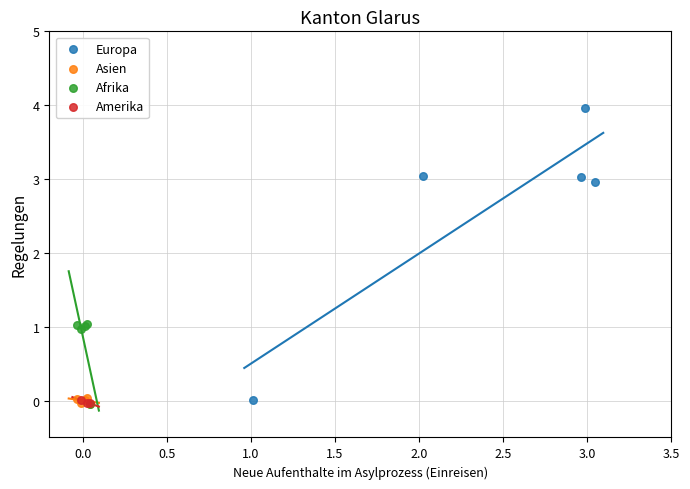

Which series has the widest spread of Y values?

Europa